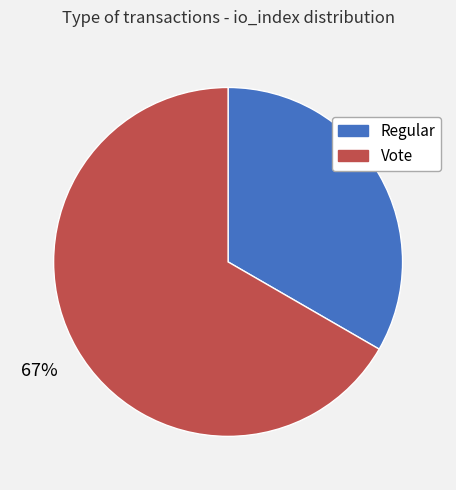

To the nearest percent, what is the average slice percentage?

50%